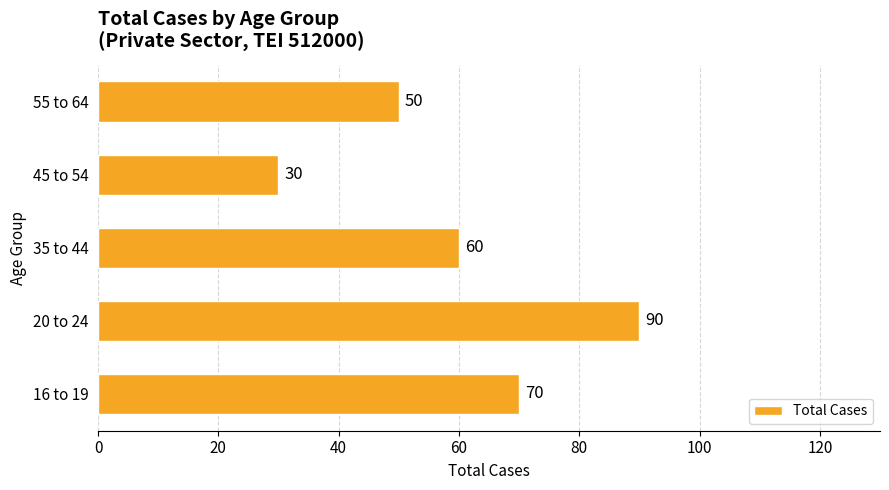

Count the number of categories in the chart.

5